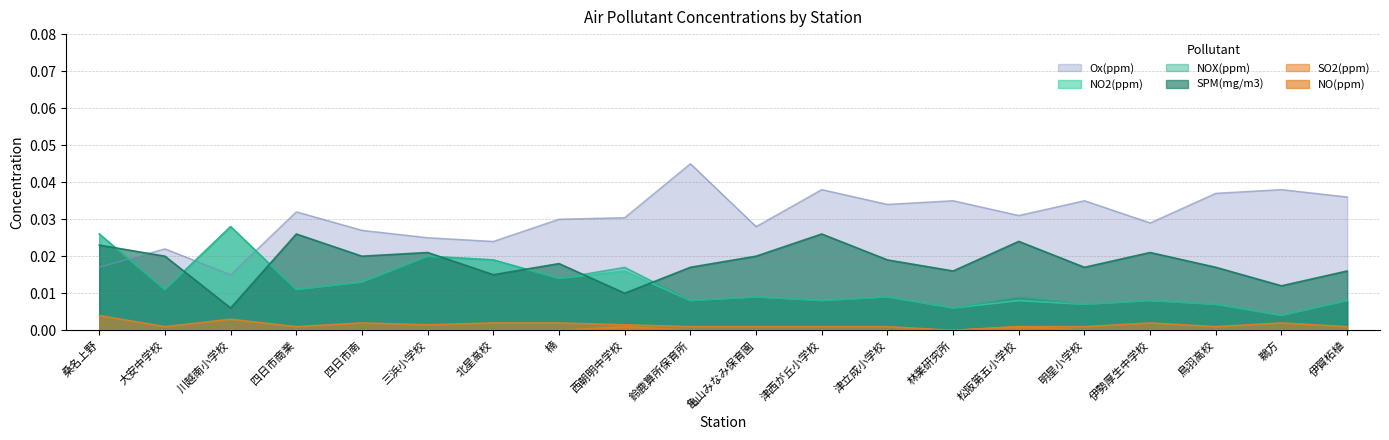

Is the value of NO(ppm) at 松阪第五小学校 greater than the value of NO2(ppm) at 林業研究所?

No